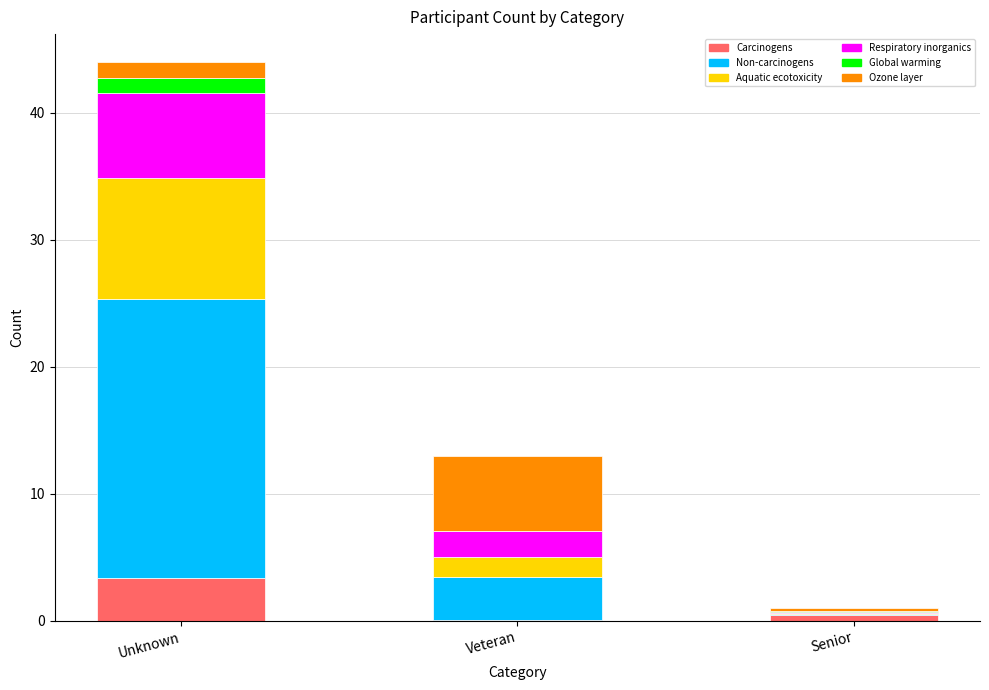

At which category is the sum across all series the highest?

Unknown